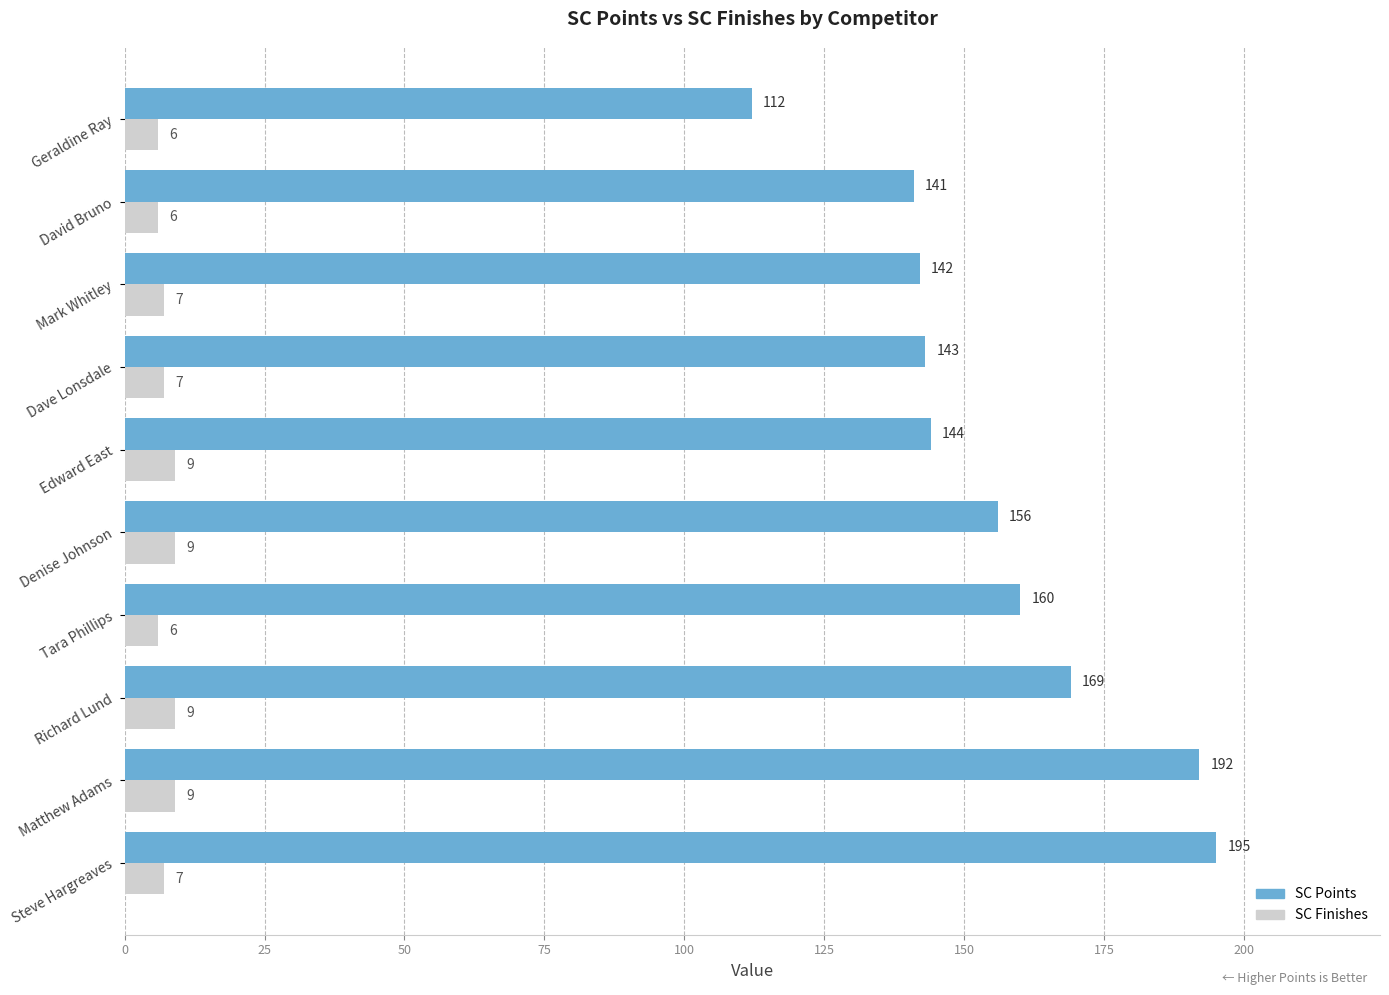

What are all the series names shown in the legend?

SC Points, SC Finishes